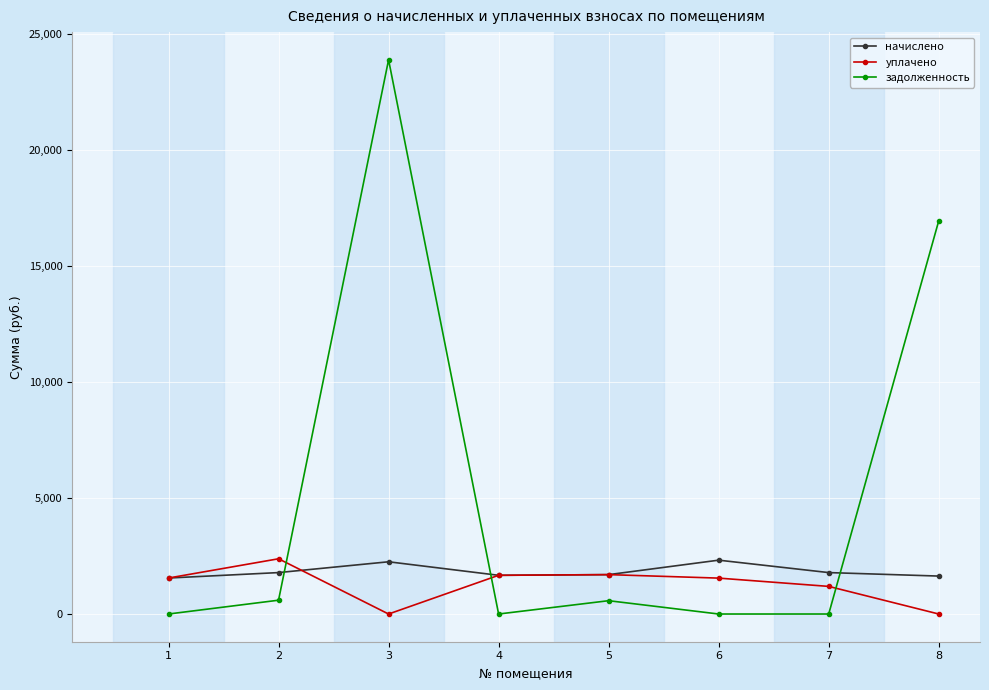

At how many categories does at least one series exceed 9826?

2